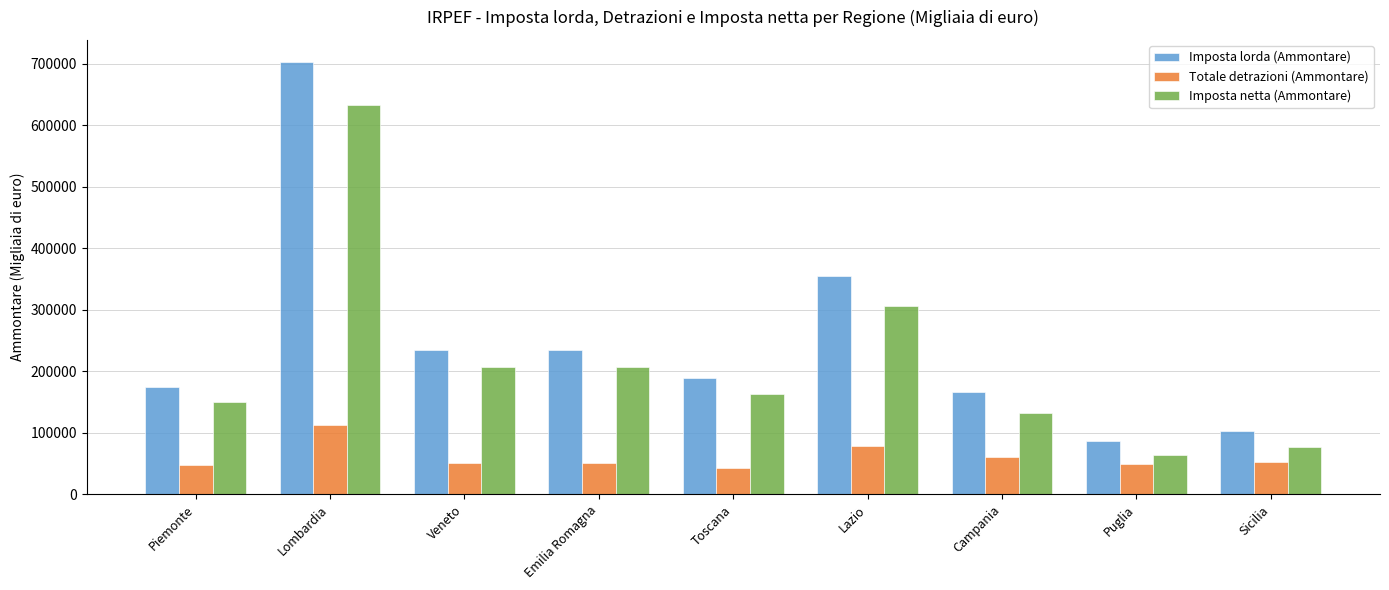

How many groups of bars are there?

9